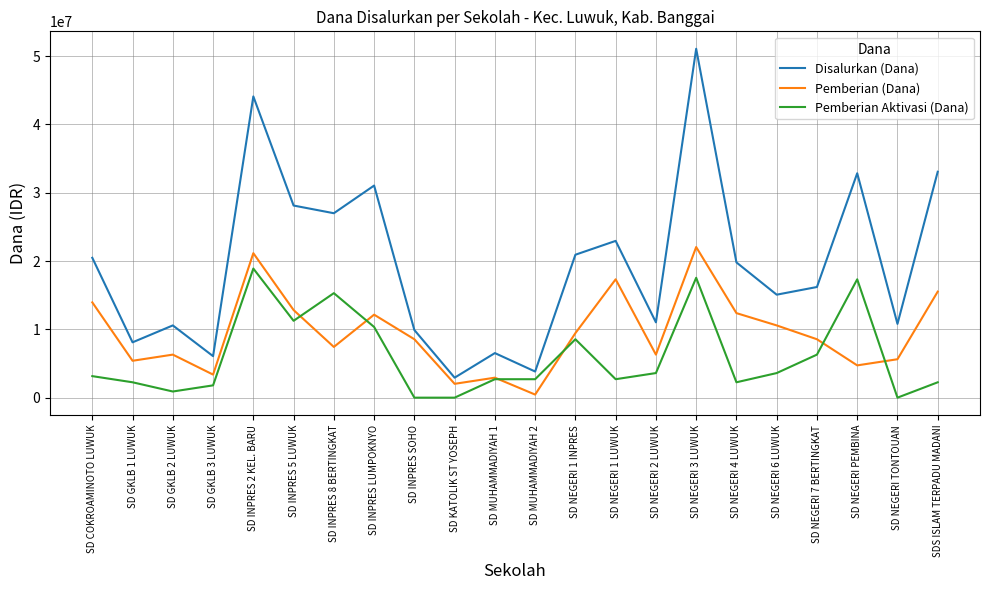

Reading left to right, list all the values displayed in this chart.

Disalurkan (Dana): SD COKROAMINOTO LUWUK=20475000	SD GKLB 1 LUWUK=8100000	SD GKLB 2 LUWUK=10575000	SD GKLB 3 LUWUK=6075000	SD INPRES 2 KEL. BARU=44100000	SD INPRES 5 LUWUK=28125000	SD INPRES 8 BERTINGKAT=27000000	SD INPRES LUMPOKNYO=31050000	SD INPRES SOHO=9900000	SD KATOLIK ST YOSEPH=2925000	SD MUHAMMADIYAH 1=6525000	SD MUHAMMADIYAH 2=3825000	SD NEGERI 1 INPRES=20925000	SD NEGERI 1 LUWUK=22950000	SD NEGERI 2 LUWUK=11025000	SD NEGERI 3 LUWUK=51075000	SD NEGERI 4 LUWUK=19800000	SD NEGERI 6 LUWUK=15075000	SD NEGERI 7 BERTINGKAT=16200000	SD NEGERI PEMBINA=32850000	SD NEGERI TONTOUAN=10800000	SDS ISLAM TERPADU MADANI=33075000
Pemberian (Dana): SD COKROAMINOTO LUWUK=13950000	SD GKLB 1 LUWUK=5400000	SD GKLB 2 LUWUK=6300000	SD GKLB 3 LUWUK=3375000	SD INPRES 2 KEL. BARU=21150000	SD INPRES 5 LUWUK=12825000	SD INPRES 8 BERTINGKAT=7425000	SD INPRES LUMPOKNYO=12150000	SD INPRES SOHO=8550000	SD KATOLIK ST YOSEPH=2025000	SD MUHAMMADIYAH 1=2925000	SD MUHAMMADIYAH 2=450000	SD NEGERI 1 INPRES=9450000	SD NEGERI 1 LUWUK=17325000	SD NEGERI 2 LUWUK=6300000	SD NEGERI 3 LUWUK=22050000	SD NEGERI 4 LUWUK=12375000	SD NEGERI 6 LUWUK=10575000	SD NEGERI 7 BERTINGKAT=8550000	SD NEGERI PEMBINA=4725000	SD NEGERI TONTOUAN=5625000	SDS ISLAM TERPADU MADANI=15525000
Pemberian Aktivasi (Dana): SD COKROAMINOTO LUWUK=3150000	SD GKLB 1 LUWUK=2250000	SD GKLB 2 LUWUK=900000	SD GKLB 3 LUWUK=1800000	SD INPRES 2 KEL. BARU=18900000	SD INPRES 5 LUWUK=11250000	SD INPRES 8 BERTINGKAT=15300000	SD INPRES LUMPOKNYO=10350000	SD INPRES SOHO=0	SD KATOLIK ST YOSEPH=0	SD MUHAMMADIYAH 1=2700000	SD MUHAMMADIYAH 2=2700000	SD NEGERI 1 INPRES=8550000	SD NEGERI 1 LUWUK=2700000	SD NEGERI 2 LUWUK=3600000	SD NEGERI 3 LUWUK=17550000	SD NEGERI 4 LUWUK=2250000	SD NEGERI 6 LUWUK=3600000	SD NEGERI 7 BERTINGKAT=6300000	SD NEGERI PEMBINA=17325000	SD NEGERI TONTOUAN=0	SDS ISLAM TERPADU MADANI=2250000